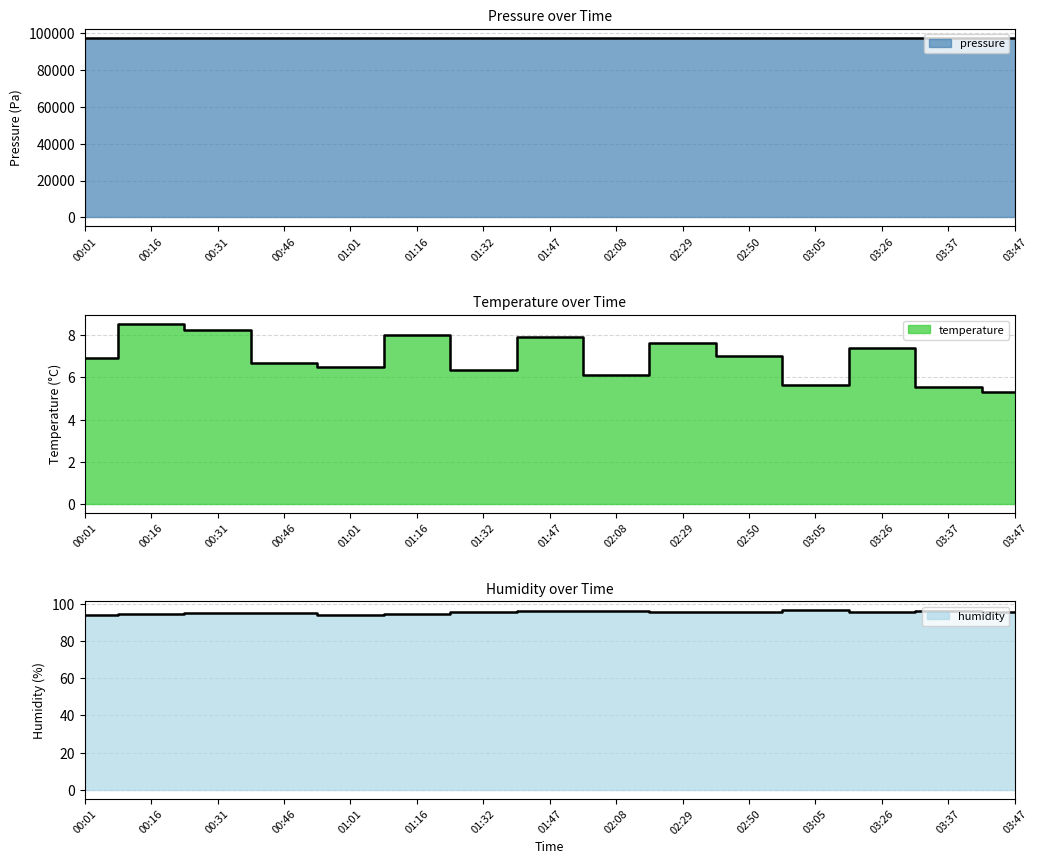

Where does the pressure series first go above 97301?

00:16